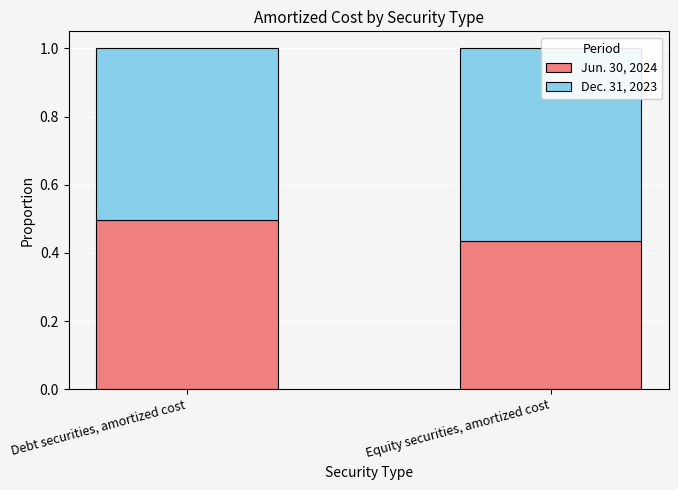

Which category has the highest value in the Dec. 31, 2023 series?

Equity securities, amortized cost